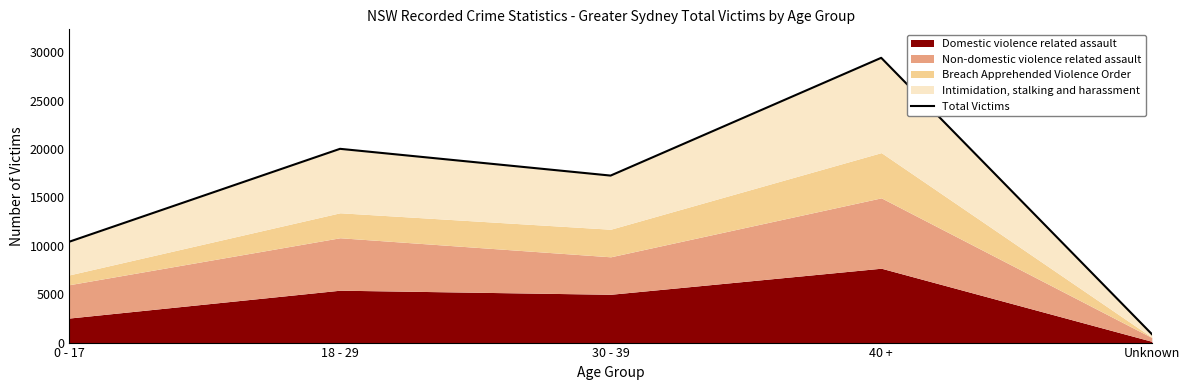

The chart shows a value of 199 at Unknown. True or false?

False